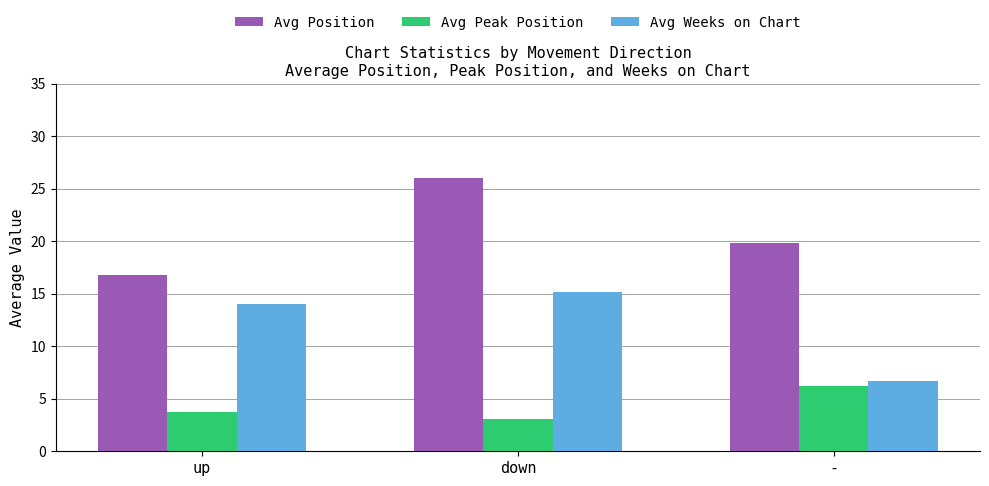

Read the Avg Weeks on Chart value at up.

14.0